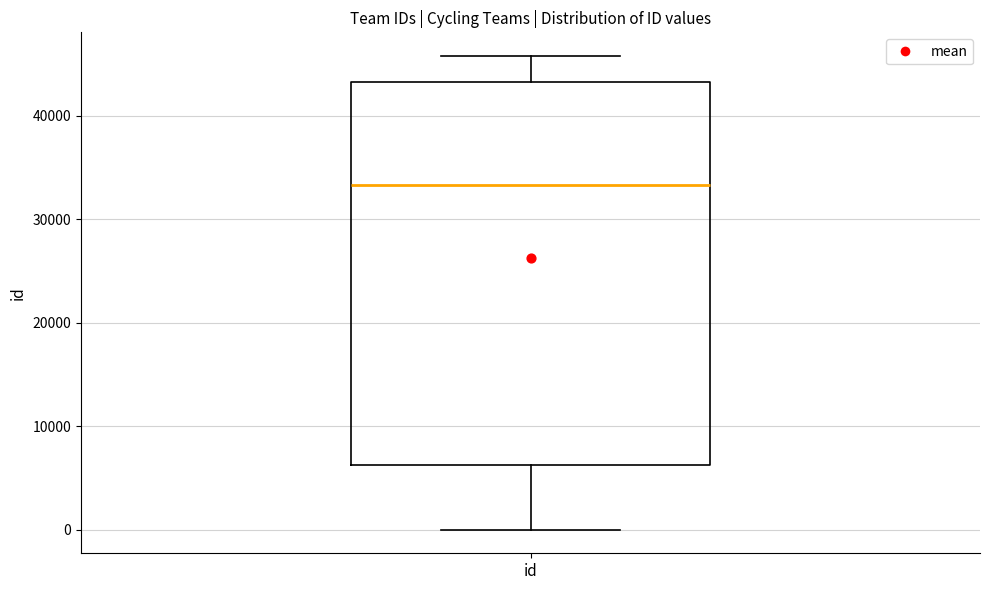

Where is the upper edge of the box for id on the y-axis? The values are not printed on the chart, so give them approximately, as read against the axis.

43000